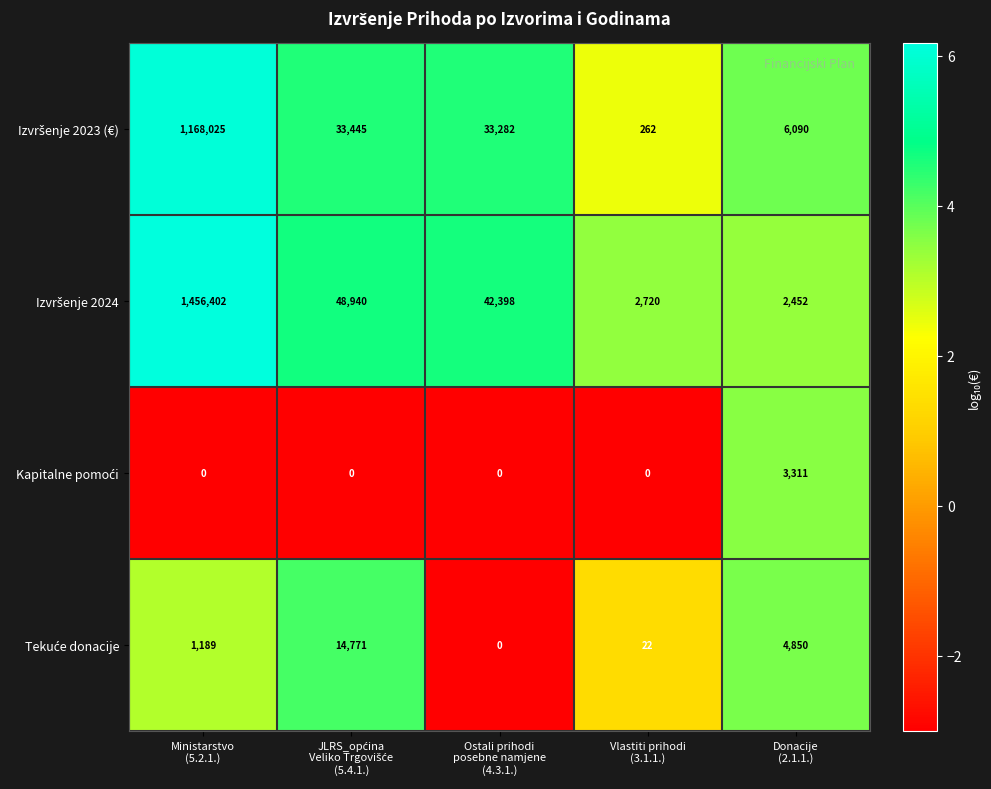

What is the difference between the highest and lowest values at Vlastiti prihodi
(3.1.1.)?

2720